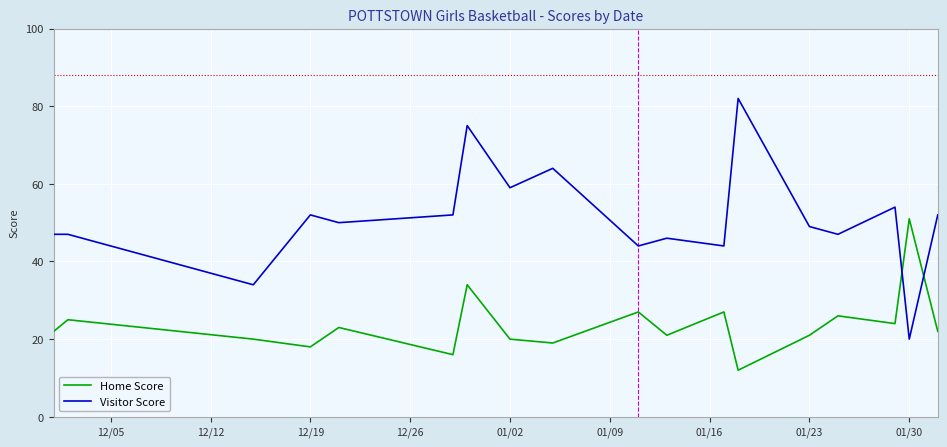

Which series has the widest spread of values?

Visitor Score